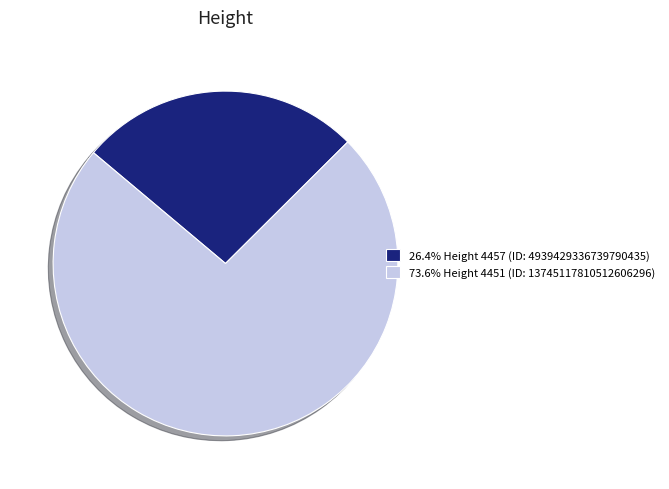

Combined, do 26.4% Height 4457 (ID: 4939429336739790435) and 73.6% Height 4451 (ID: 13745117810512606296) account for over 50%?

Yes